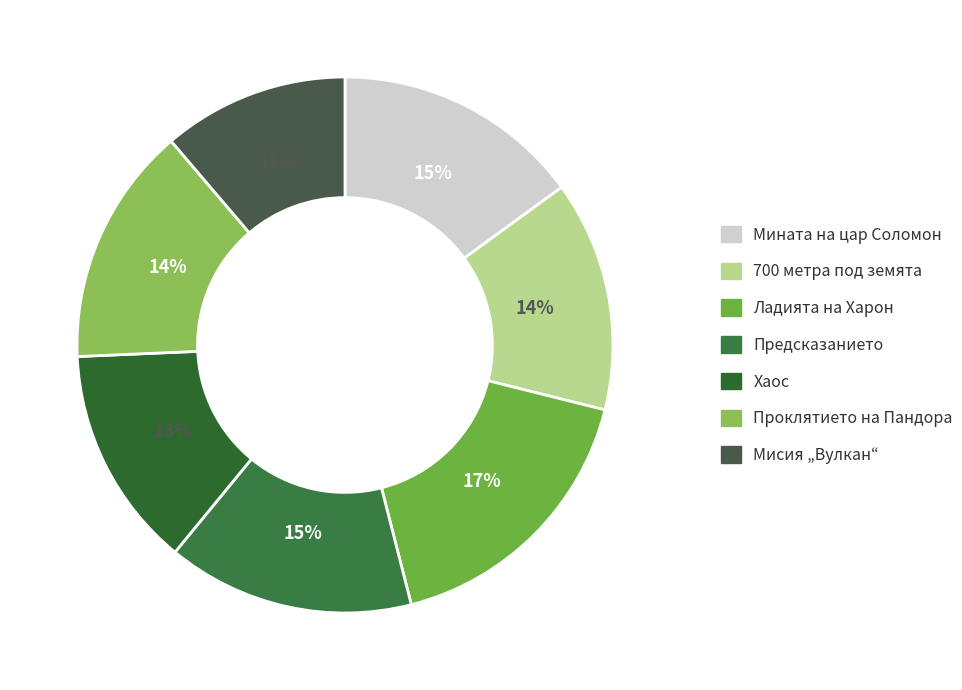

True or false: Мисия „Вулкан“ accounts for 25% of the total.

False